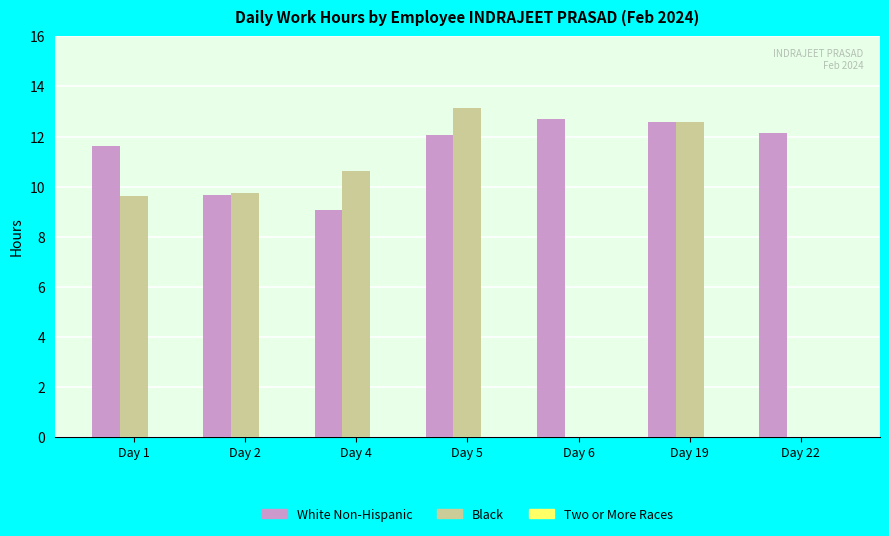

How many data points in Black are above 9?

5